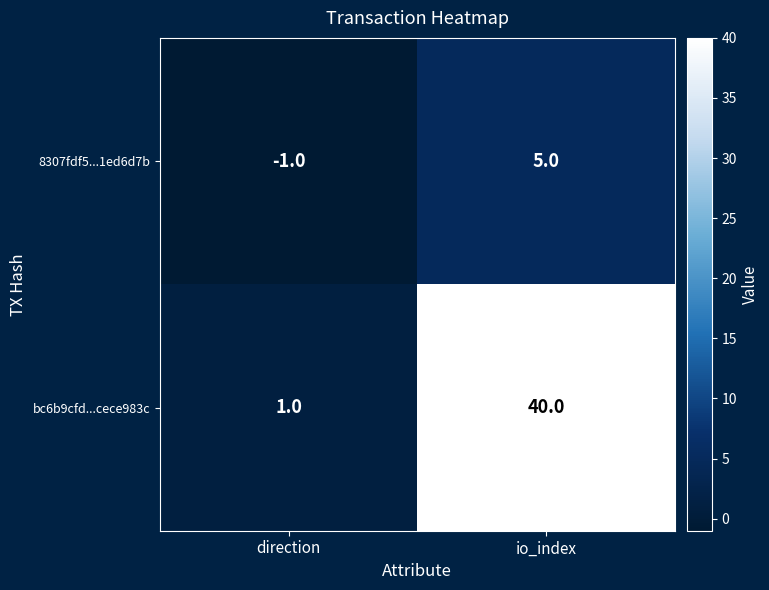

Rank the series by their maximum value, from highest to lowest.

bc6b9cfd...cece983c, 8307fdf5...1ed6d7b